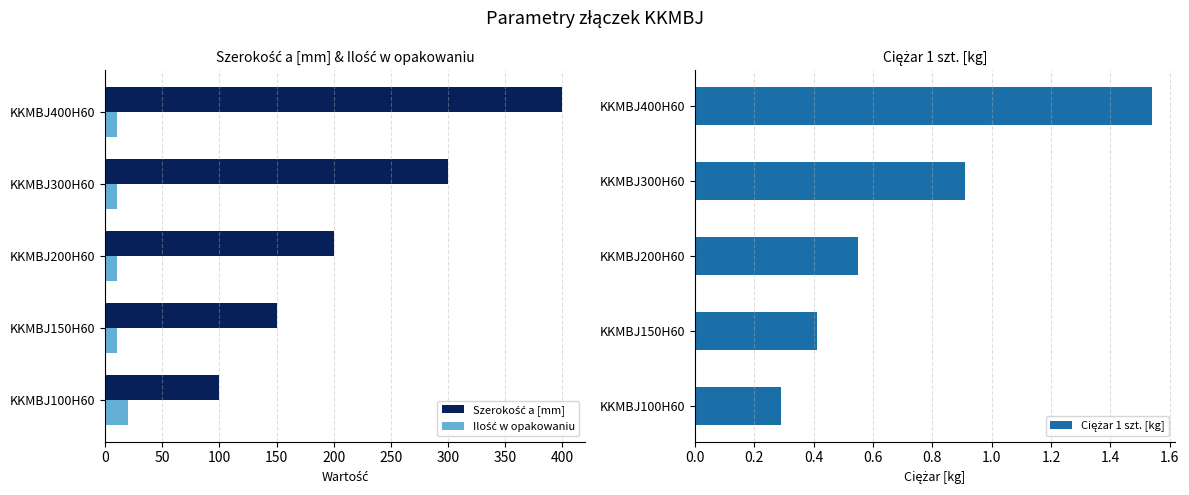

List the series in order of their peak value, highest first.

Szerokość a [mm], Ilość w opakowaniu, Ciężar 1 szt. [kg]